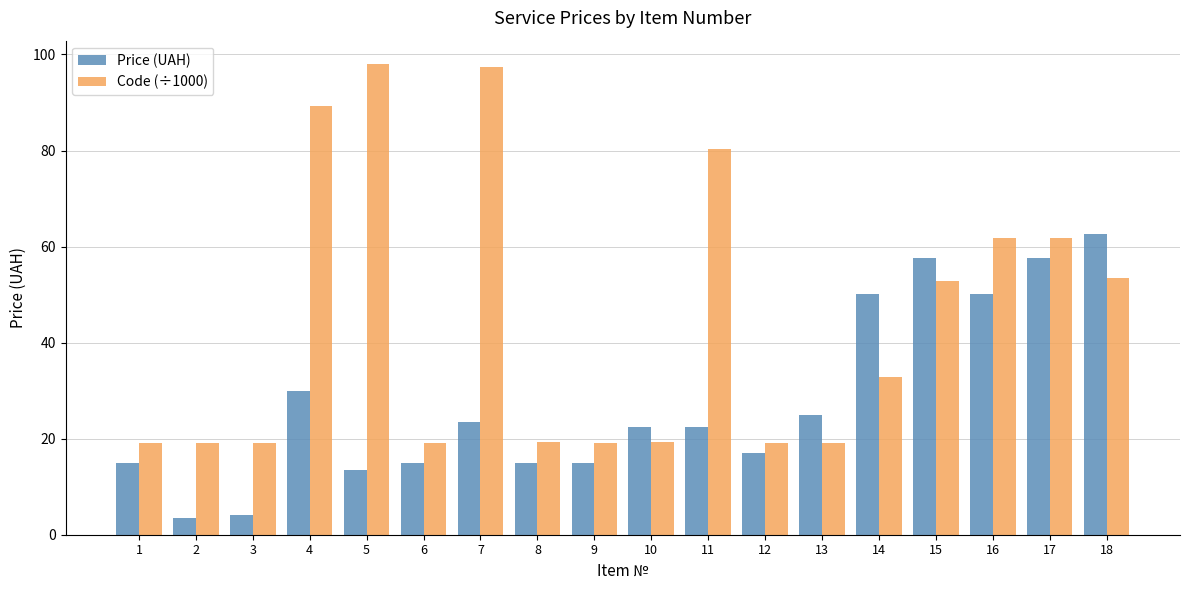

What is the average value of the Price (UAH) series?

27.7